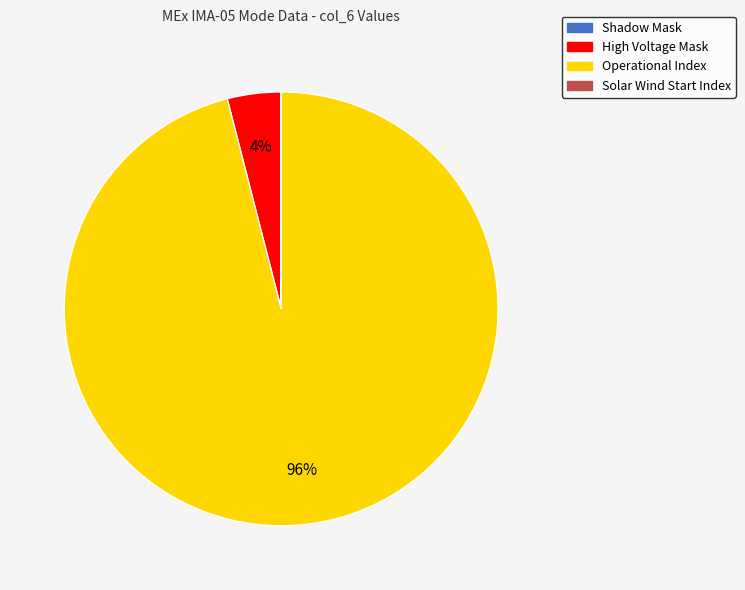

What is the majority slice?

Operational Index